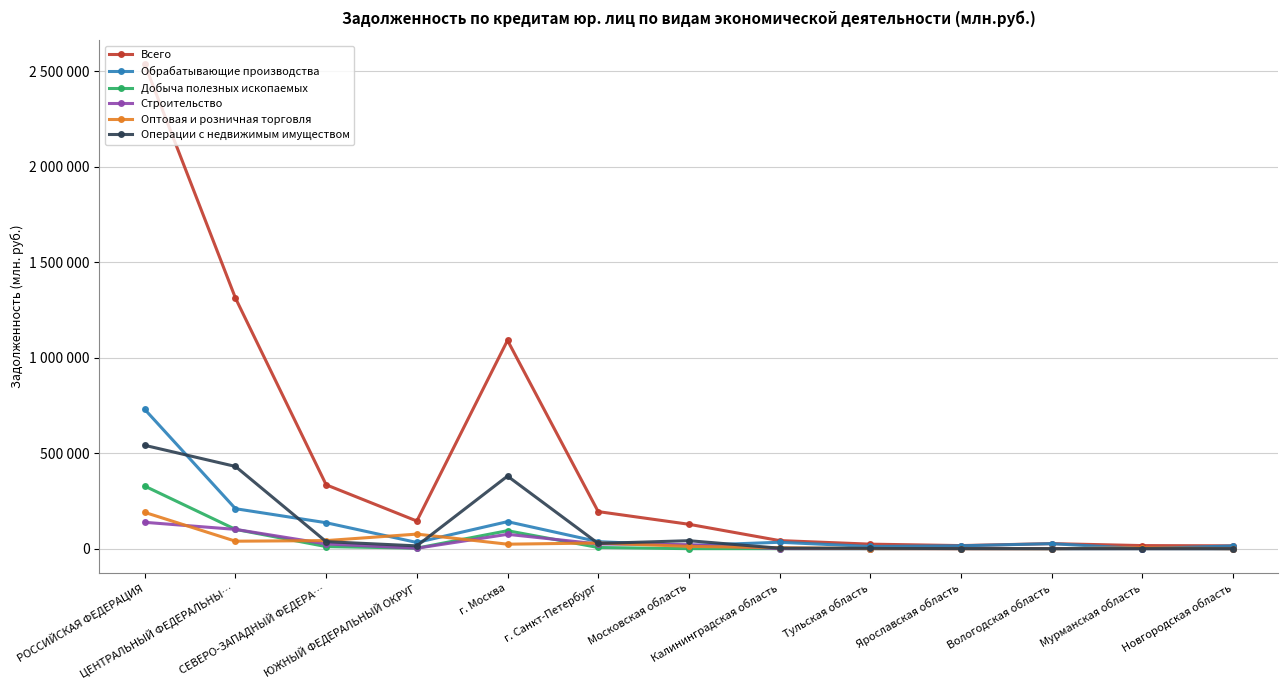

Does the chart have visible grid lines?

Yes